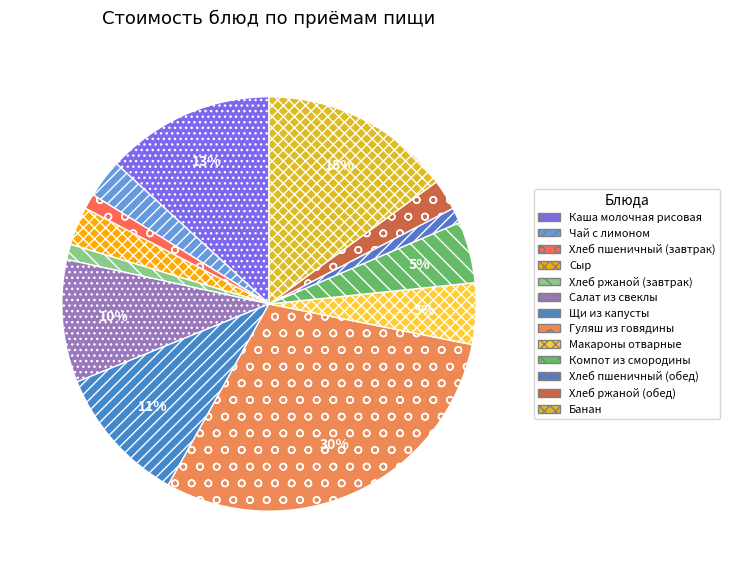

What percentage is NOT represented by Салат из свеклы?

90.4%